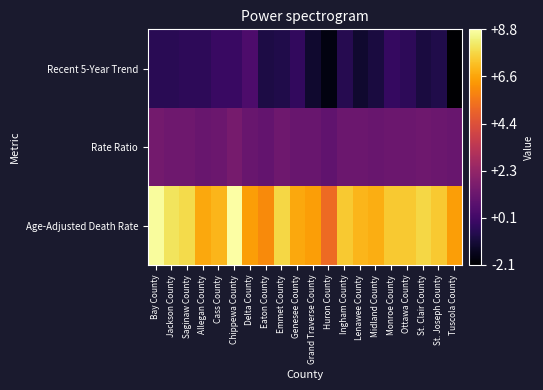

Reading left to right, list all the values displayed in this chart.

Age-Adjusted Death Rate: Bay County=8.7	Jackson County=8.0	Saginaw County=7.8	Allegan County=6.7	Cass County=7.0	Chippewa County=8.8	Delta County=6.5	Eaton County=6.0	Emmet County=7.7	Genesee County=6.7	Grand Traverse County=6.5	Huron County=5.2	Ingham County=7.4	Lenawee County=7.0	Midland County=6.8	Monroe County=7.4	Ottawa County=7.4	St. Clair County=7.7	St. Joseph County=7.4	Tuscola County=6.5
Rate Ratio: Bay County=1.4	Jackson County=1.3	Saginaw County=1.3	Allegan County=1.1	Cass County=1.2	Chippewa County=1.5	Delta County=1.1	Eaton County=1.0	Emmet County=1.3	Genesee County=1.1	Grand Traverse County=1.1	Huron County=0.9	Ingham County=1.2	Lenawee County=1.2	Midland County=1.1	Monroe County=1.2	Ottawa County=1.2	St. Clair County=1.3	St. Joseph County=1.2	Tuscola County=1.1
Recent 5-Year Trend: Bay County=-0.5	Jackson County=-0.5	Saginaw County=-0.4	Allegan County=-0.4	Cass County=-0.1	Chippewa County=-0.1	Delta County=0.4	Eaton County=-0.8	Emmet County=-0.7	Genesee County=-0.3	Grand Traverse County=-1.2	Huron County=-1.8	Ingham County=-0.6	Lenawee County=-1.2	Midland County=-0.9	Monroe County=-0.2	Ottawa County=-0.4	St. Clair County=-0.9	St. Joseph County=-0.7	Tuscola County=-2.1